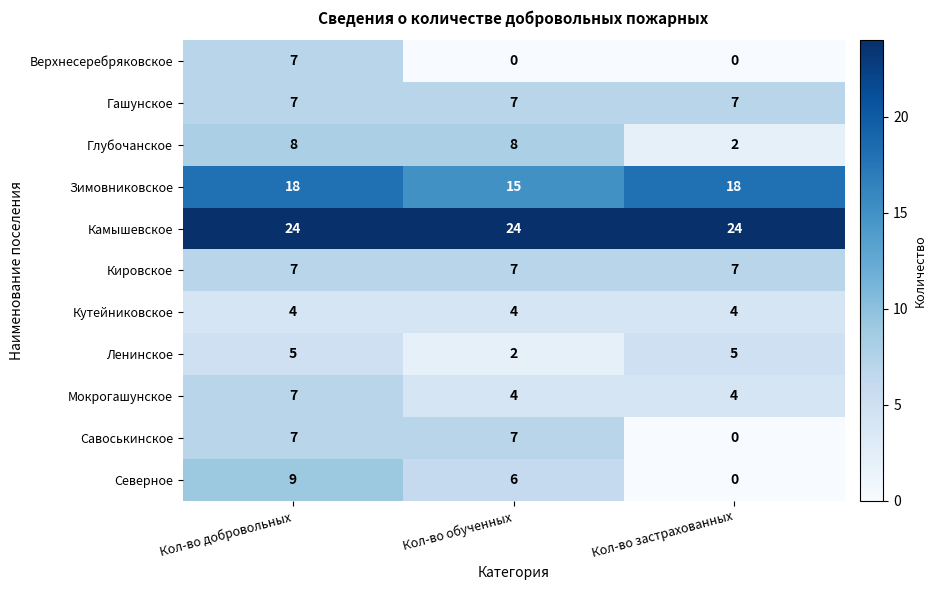

What is the maximum value for Мокрогашунское?

7